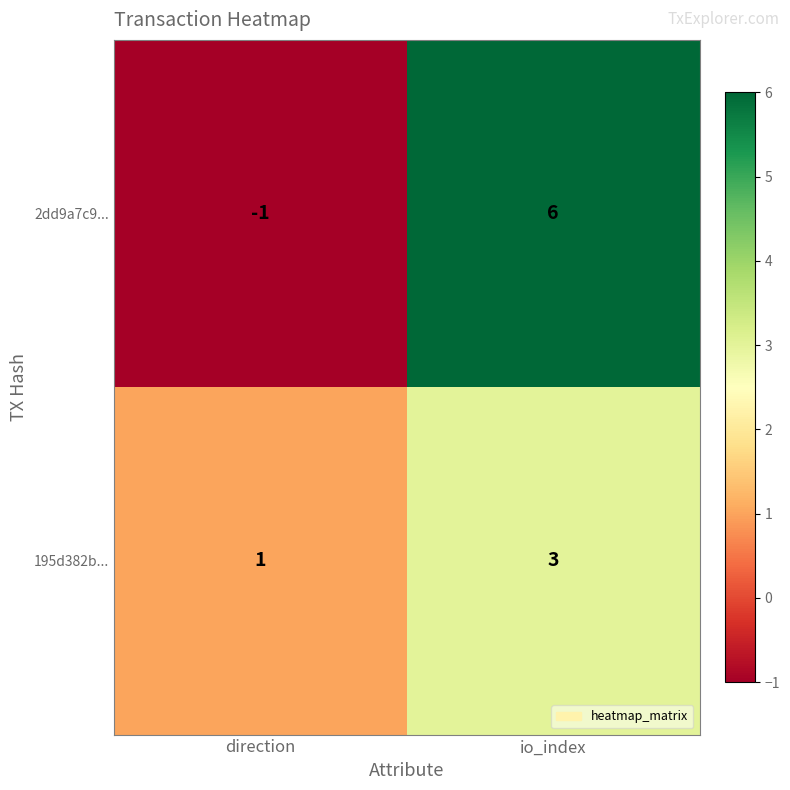

Which category has the lowest value in the 195d382b... series?

direction